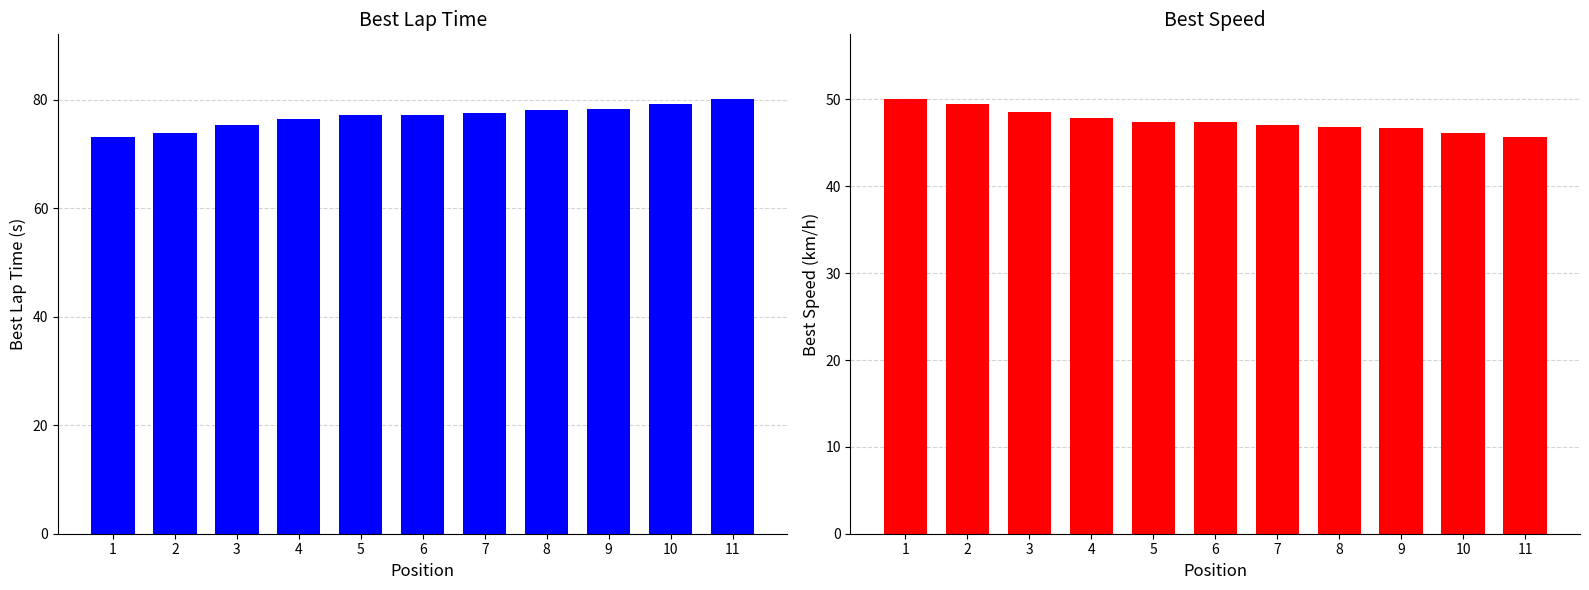

At which label does Best Lap time first exceed 77?

5